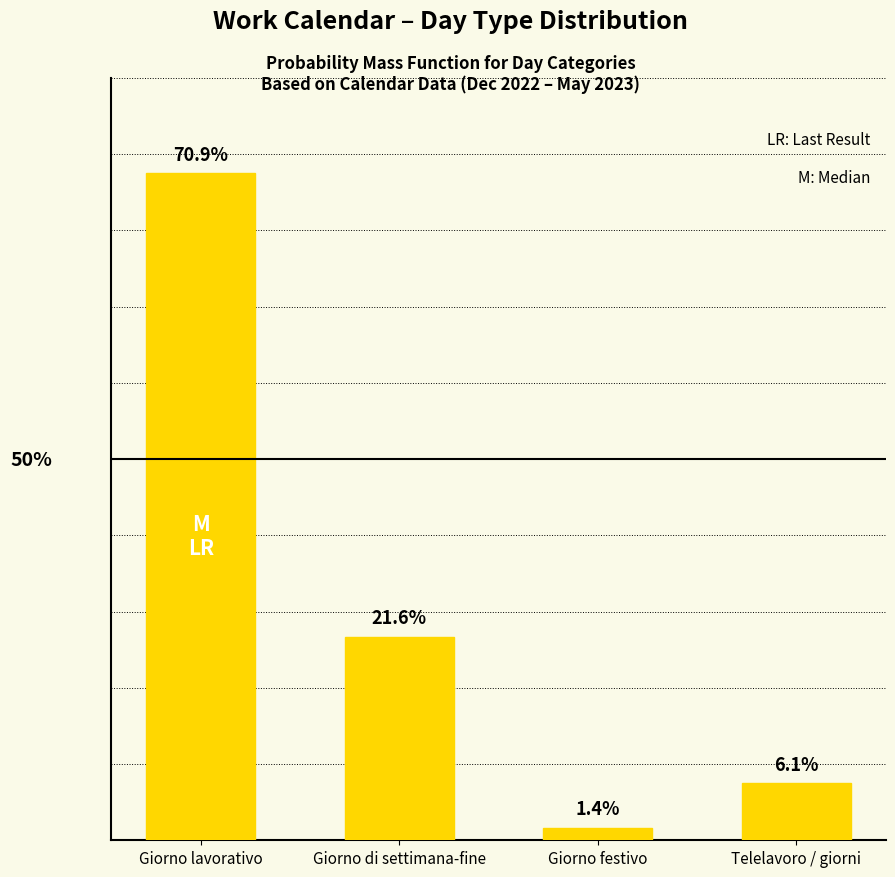

Are the bars horizontal?

No